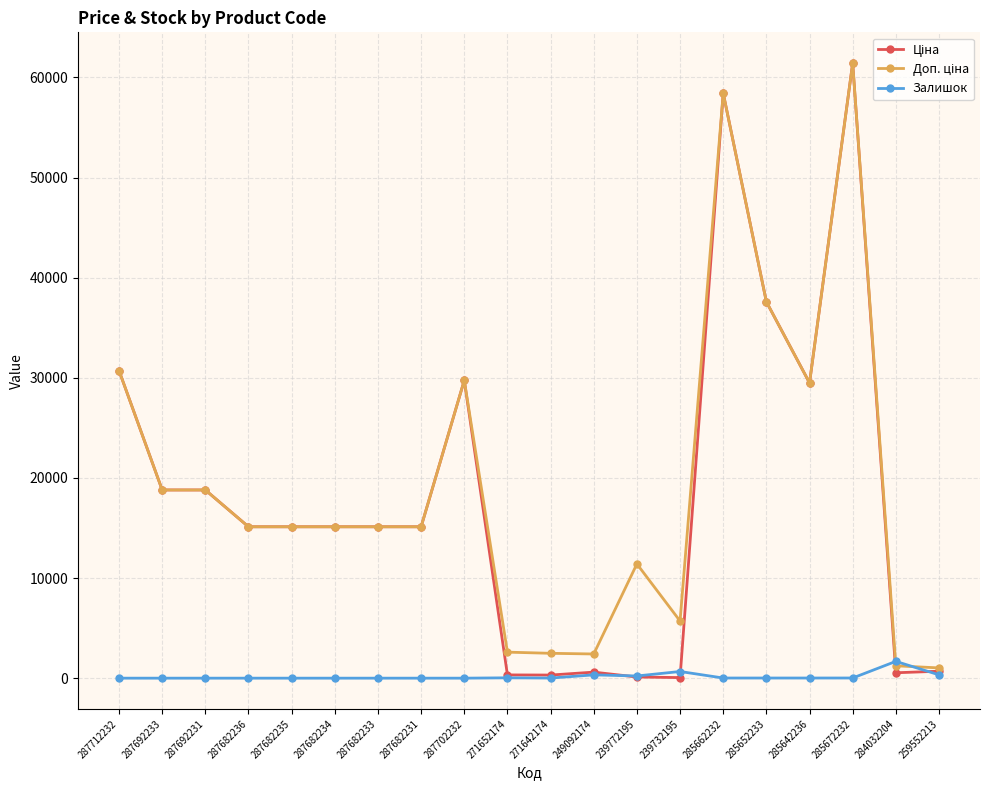

True or false: Залишок has a value of 0.0 at 287682236.

True